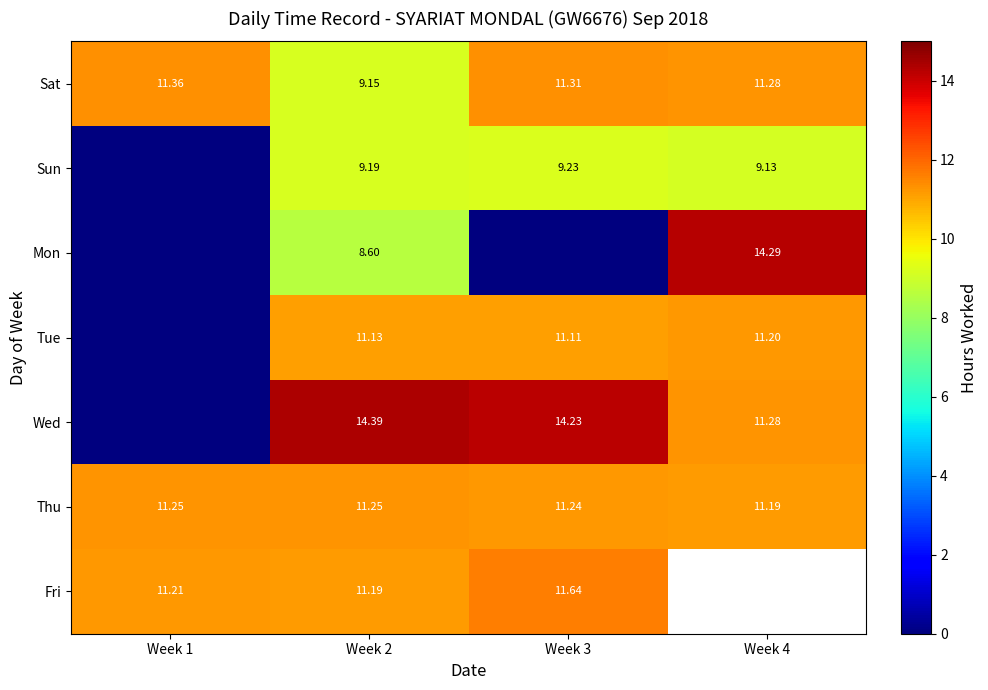

Is it true that Mon equals 14.3 at Week 4?

True